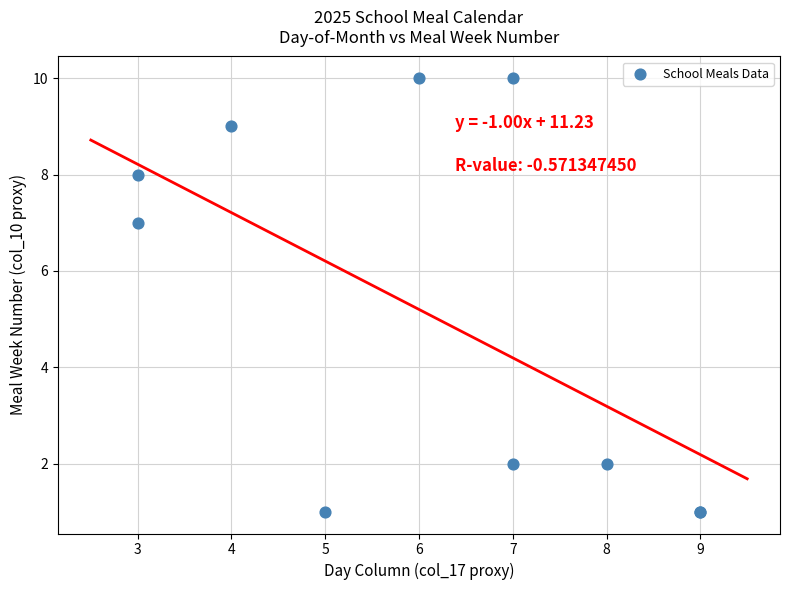

What Y value in the scatter plot is closest to 5?

7